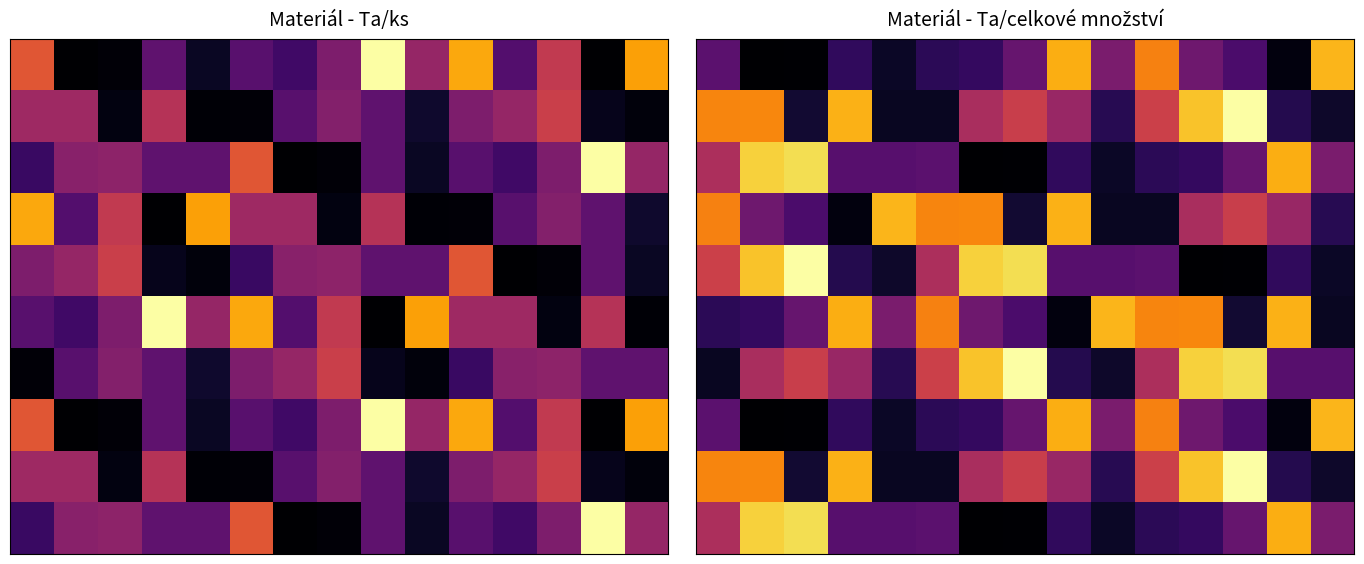

Between 4 and 1, which is larger?

4